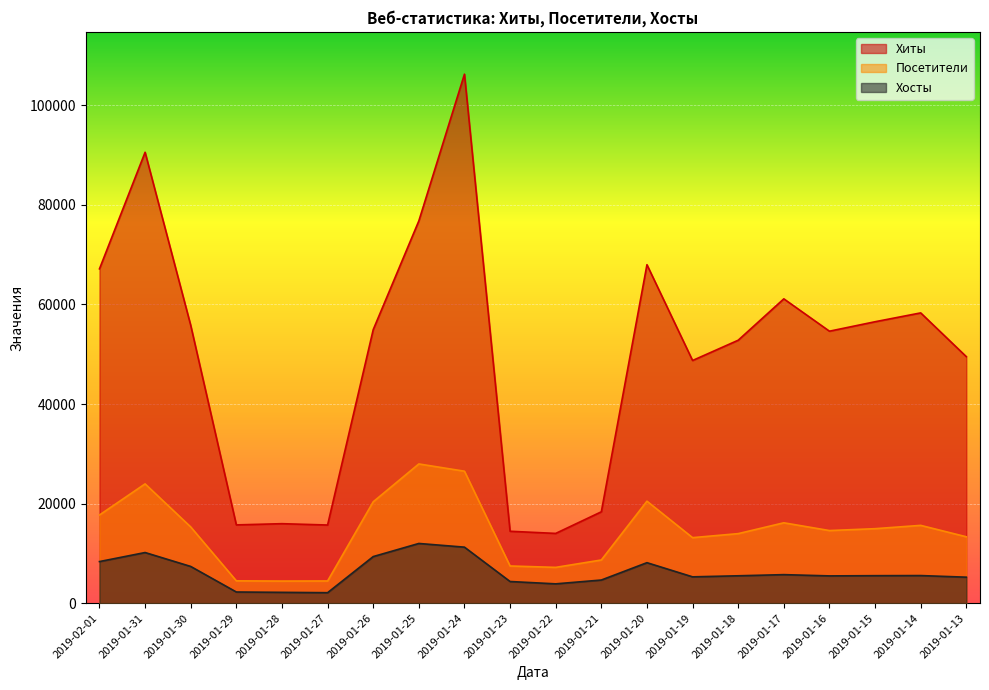

What is the spread (max minus min) of values at 2019-01-27?

13590